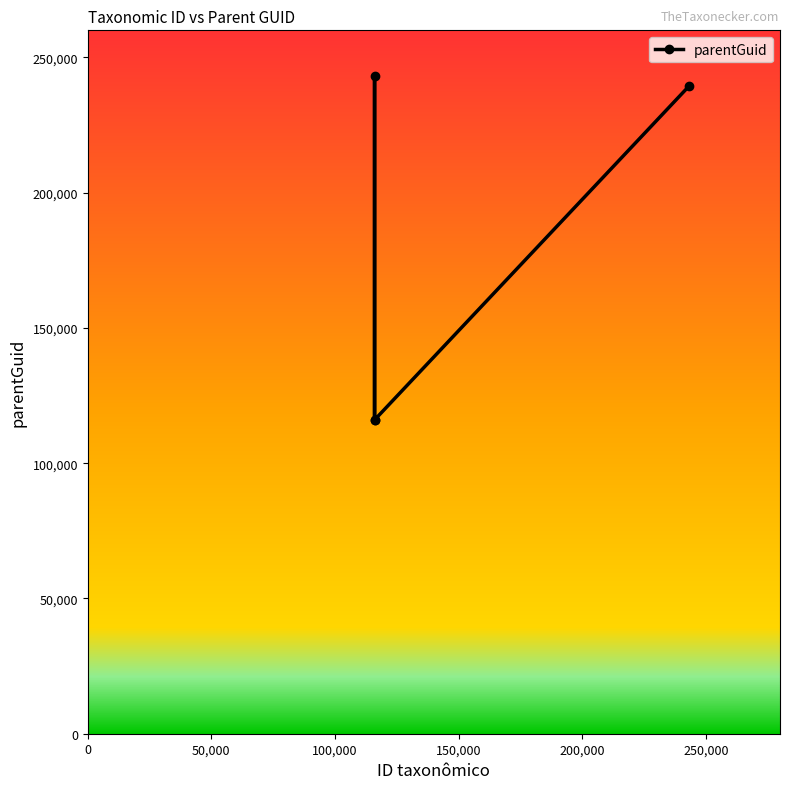

True or false: the data has more than 1 interior local peaks.

False